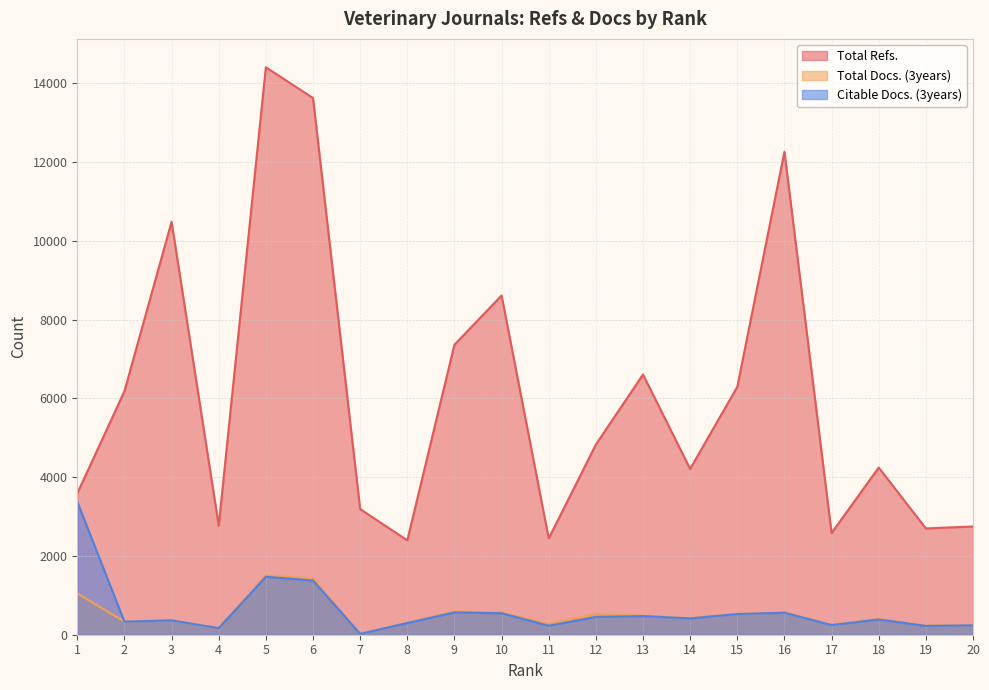

Which series changed the most between 15 and 20?

Total Refs.